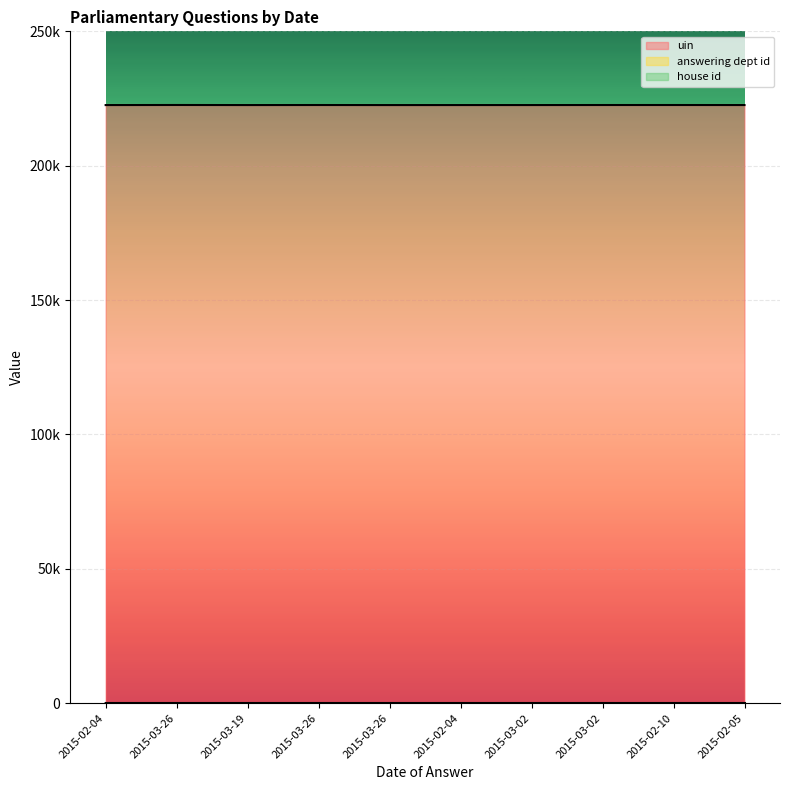

Does the chart display data point markers on the line(s)?

No